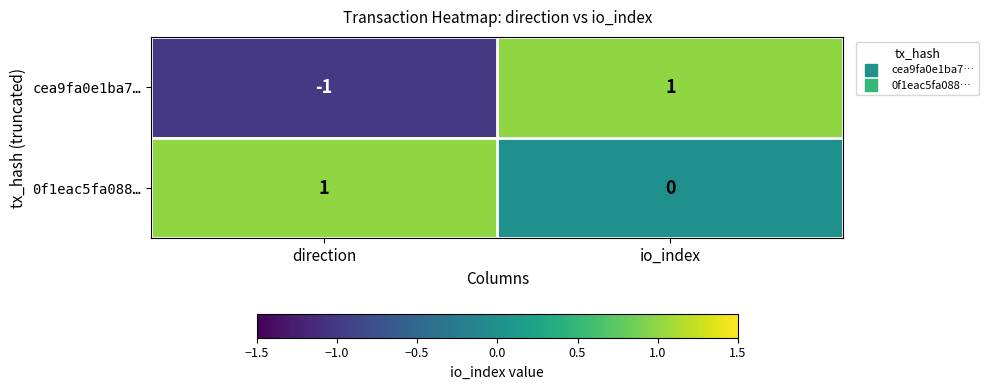

Reading left to right, what are all the values shown in this chart?

cea9fa0e1ba7…: direction=-1	io_index=1
0f1eac5fa088…: direction=1	io_index=0